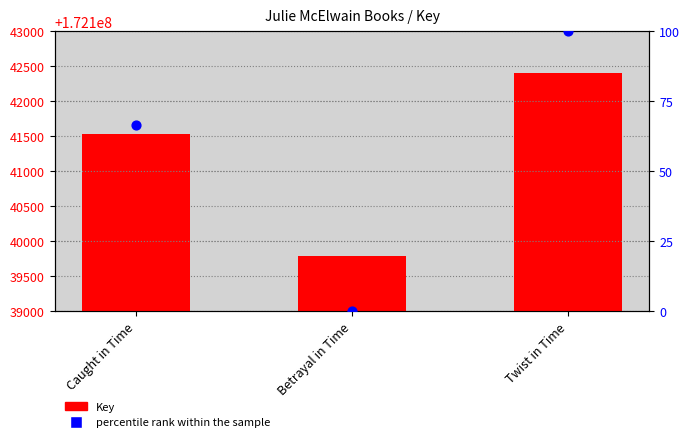

At which category is the sum across all series the highest?

Twist in Time